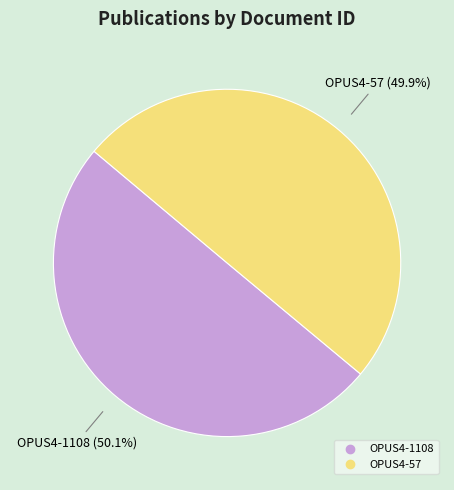

What is the ratio of the value at OPUS4-1108 to the value at OPUS4-57?

1.0